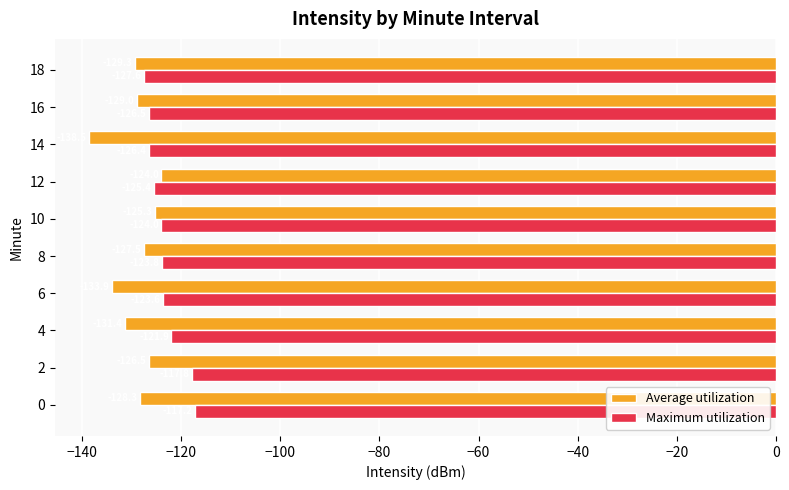

Which series has the largest range (max minus min)?

Average utilization